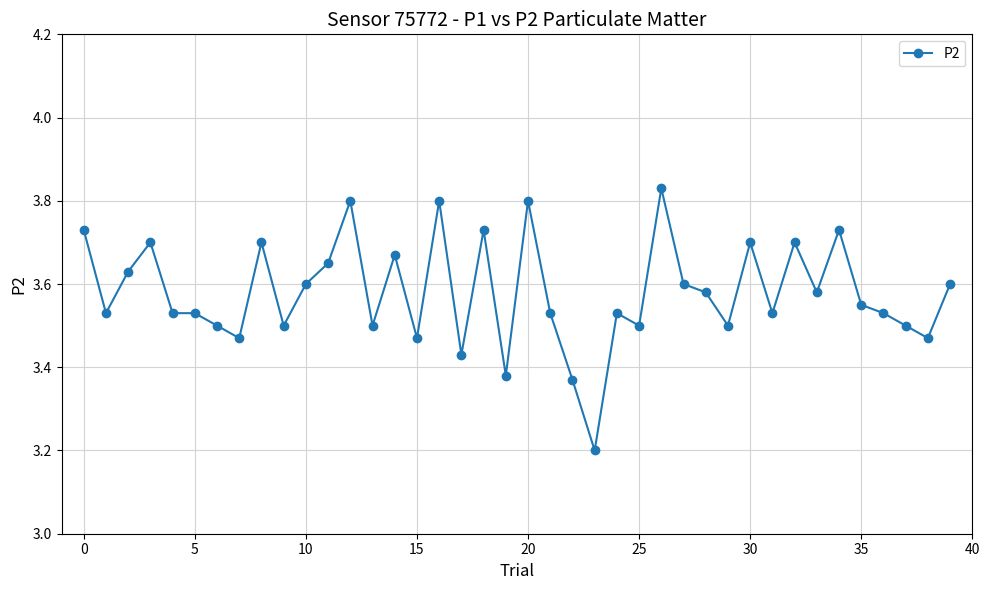

True or false: there are more than 0 points higher than both neighbors.

True